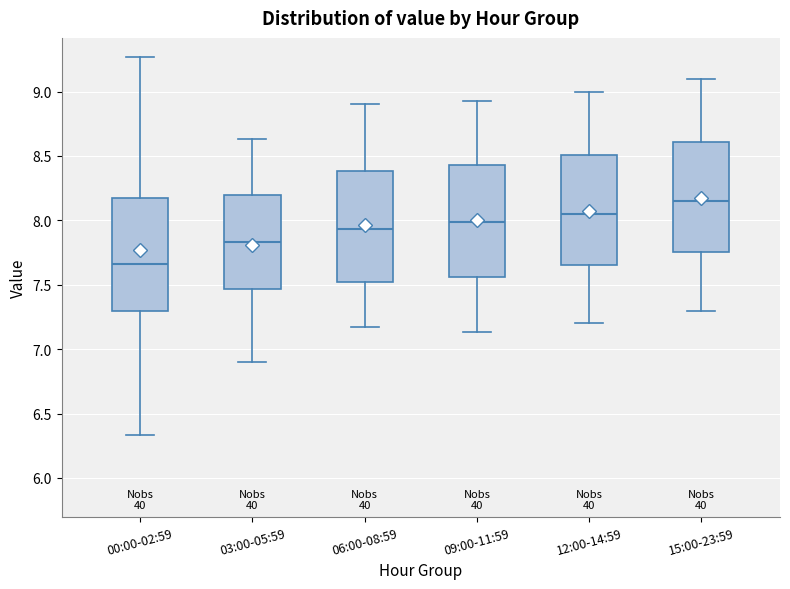

Where is the lower edge of the box for 09:00-11:59 on the y-axis? The values are not printed on the chart, so give them approximately, as read against the axis.

7.55